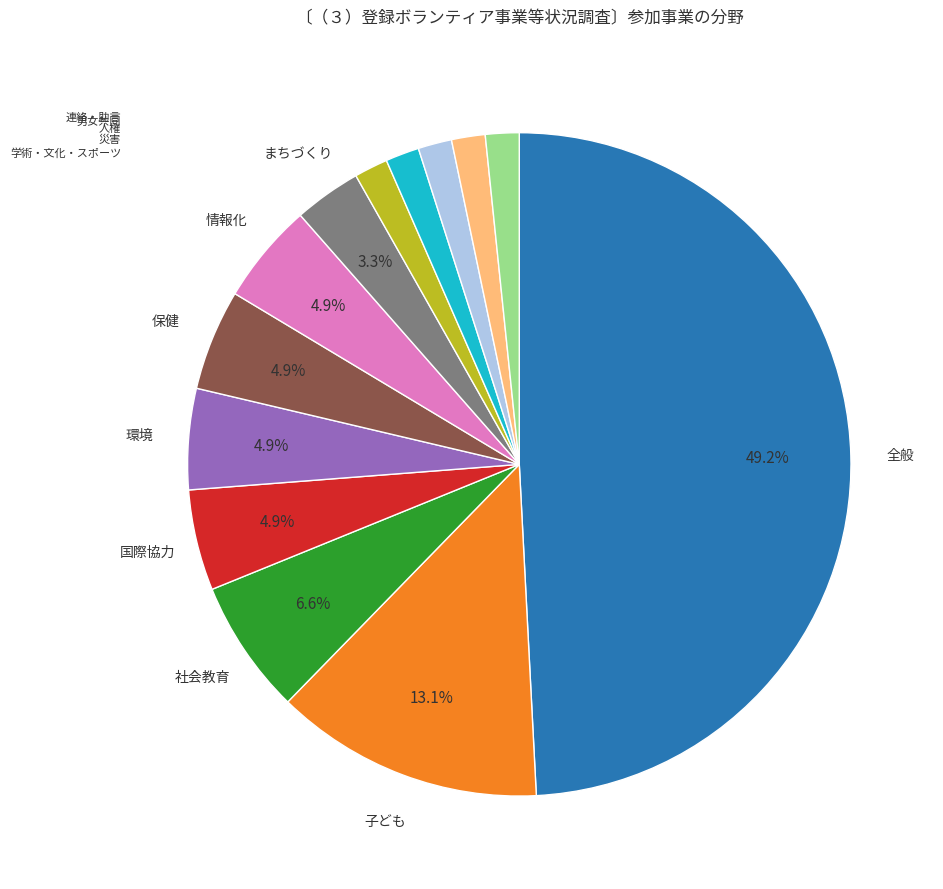

Which category has the biggest portion of the pie?

全般